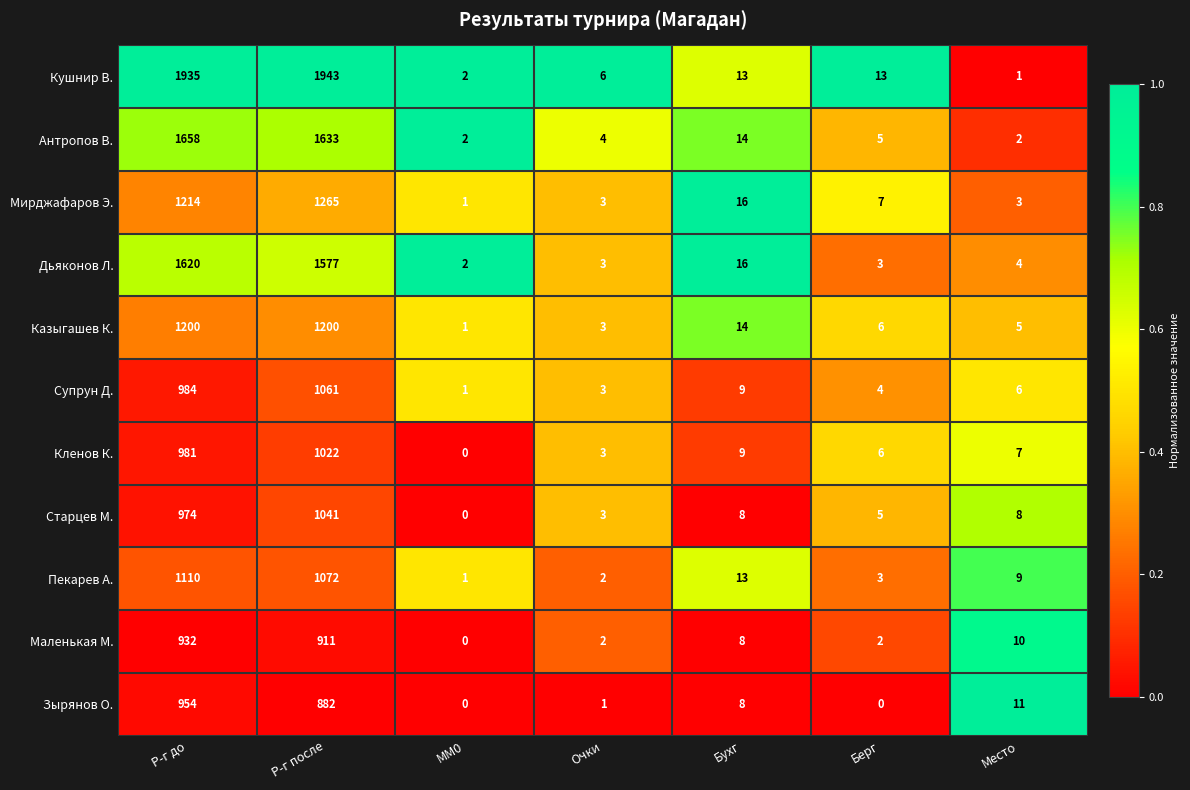

The value of Супрун Д. at Бухг is 9. True or false?

True